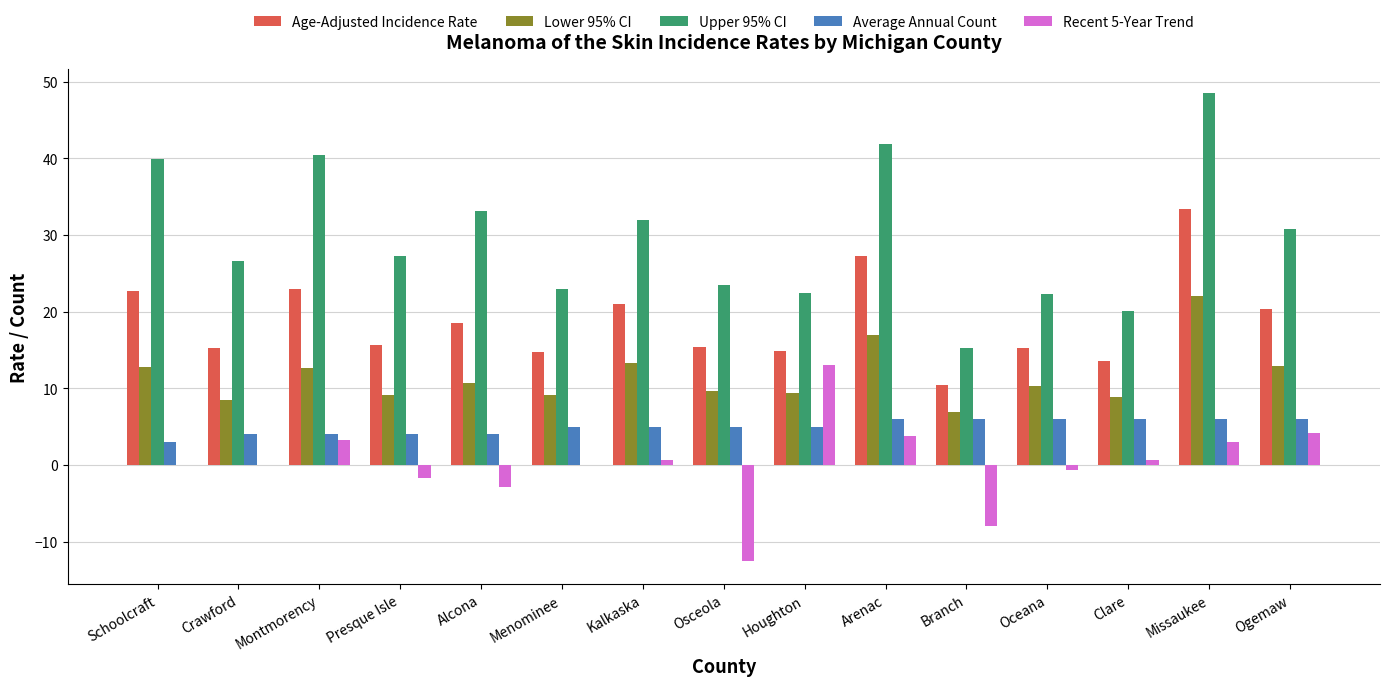

What is the sum of the Recent 5-Year Trend values at Montmorency and Schoolcraft?

3.3